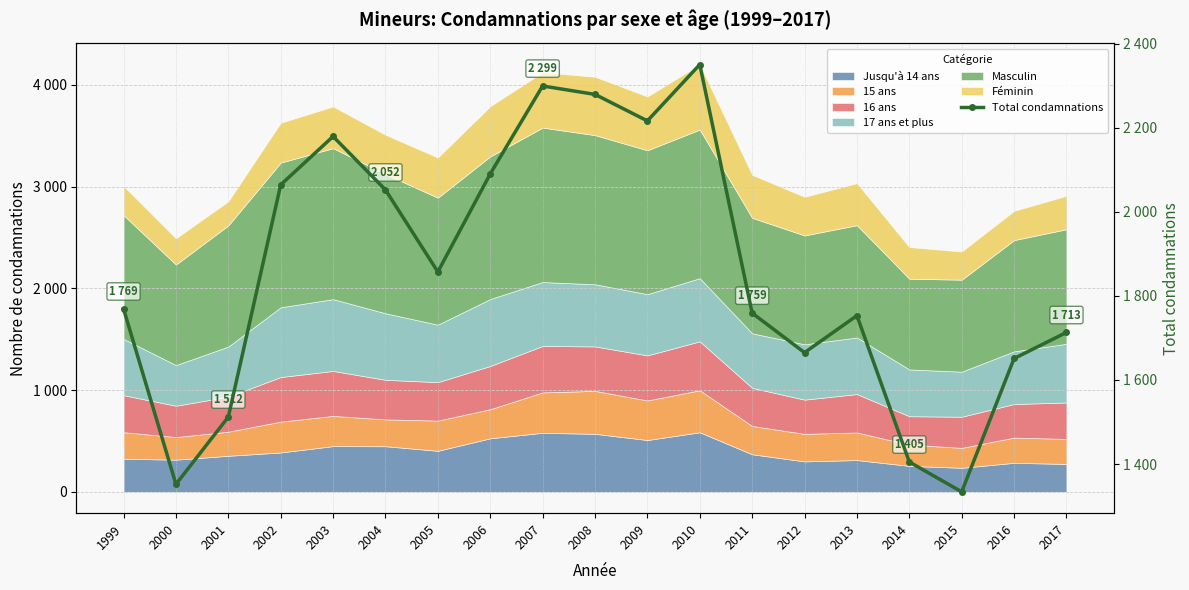

What is the value of the 12th point from the left?

2350